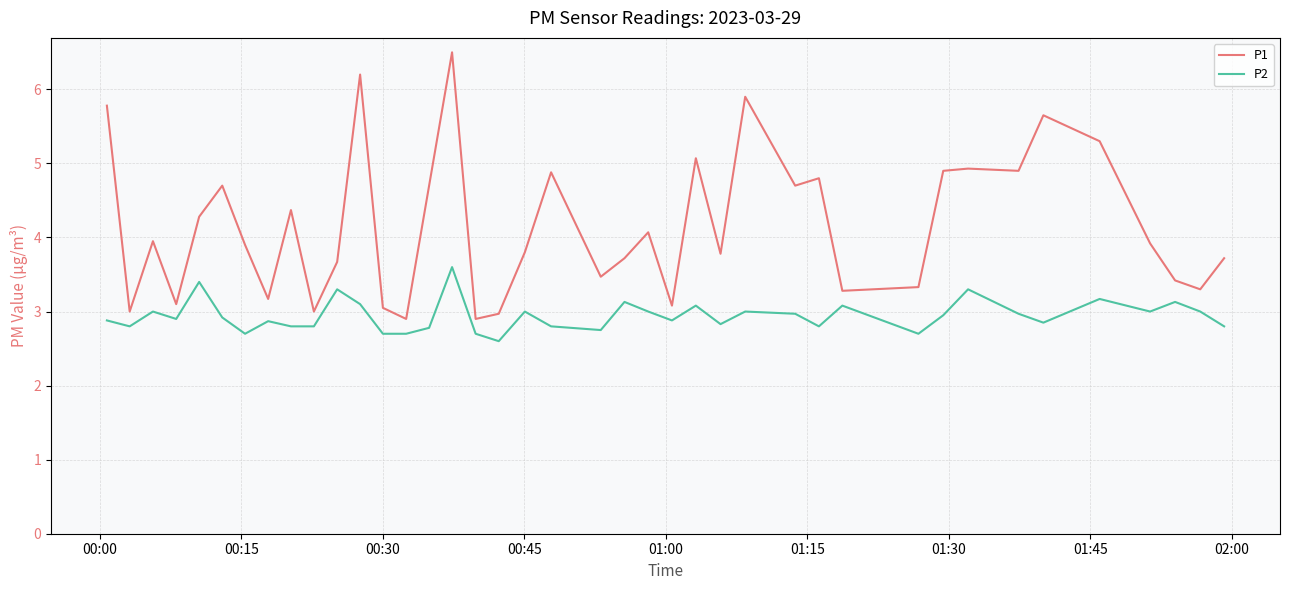

True or false: P1 and P2 intersect in this chart.

False